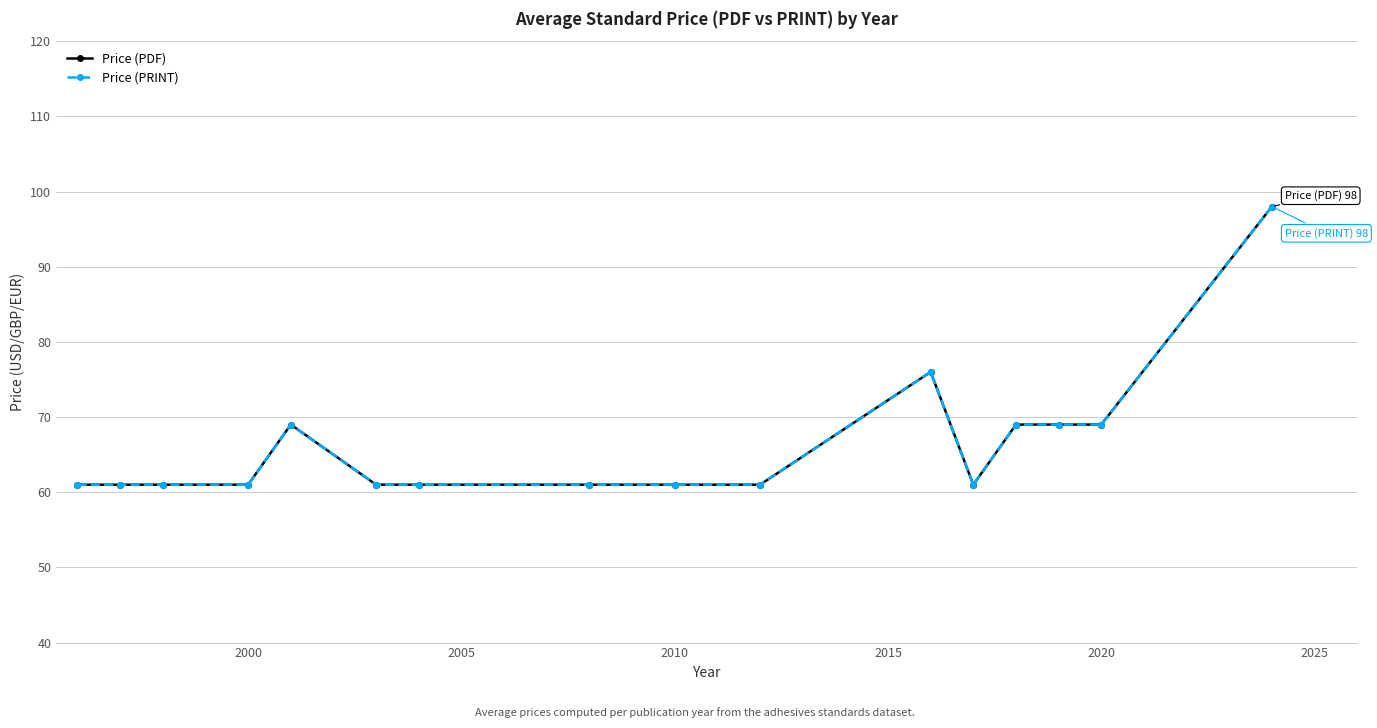

Is this an area chart (filled region under the line)?

No